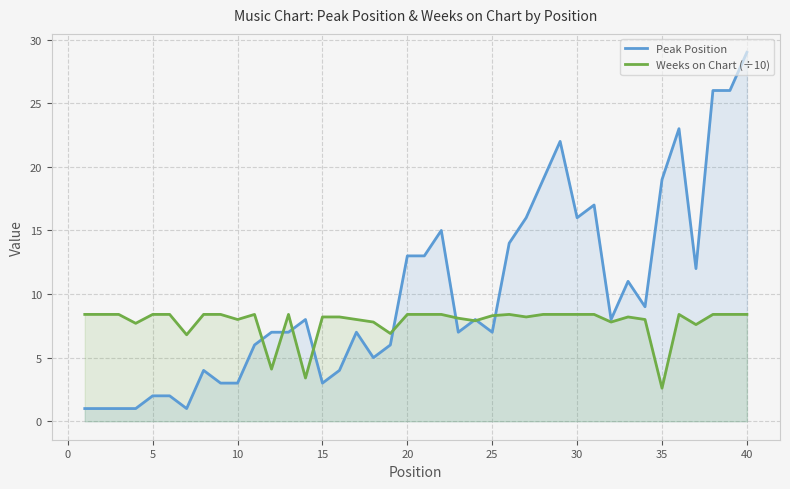

At how many categories does at least one series exceed 19?

5